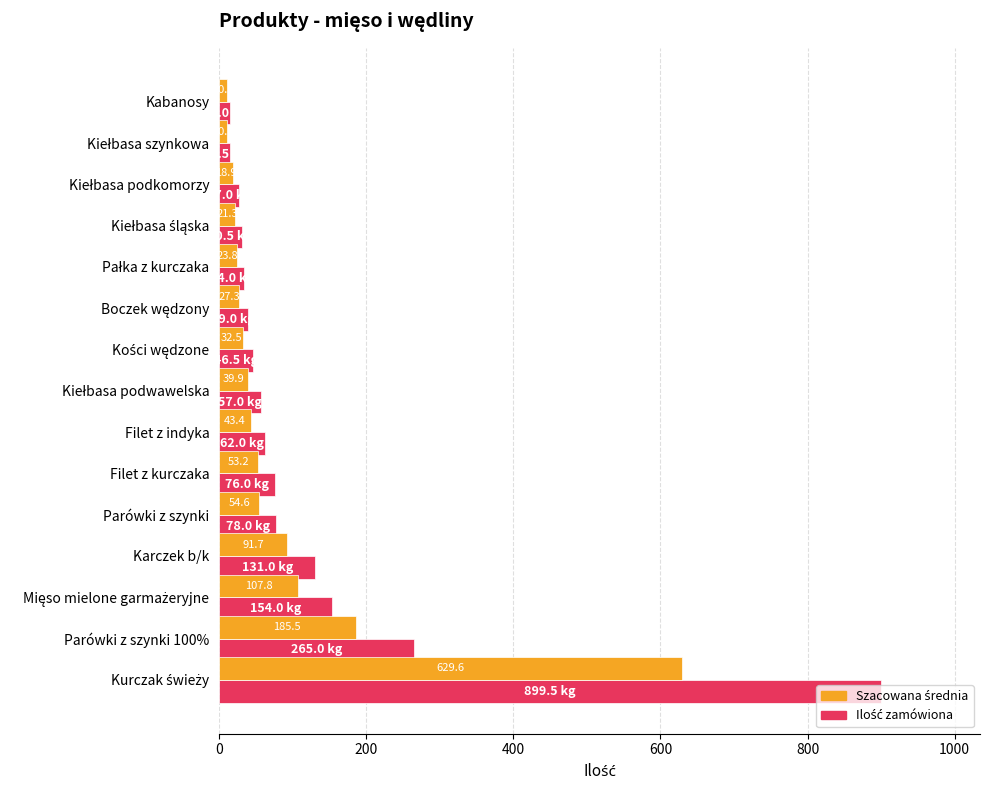

How many data points does each series have?

15